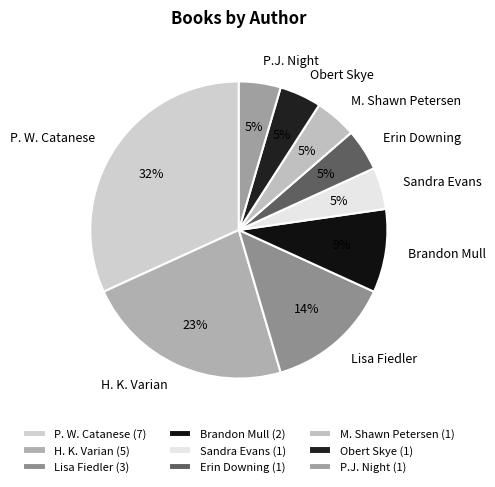

How many slices are in this pie chart?

9